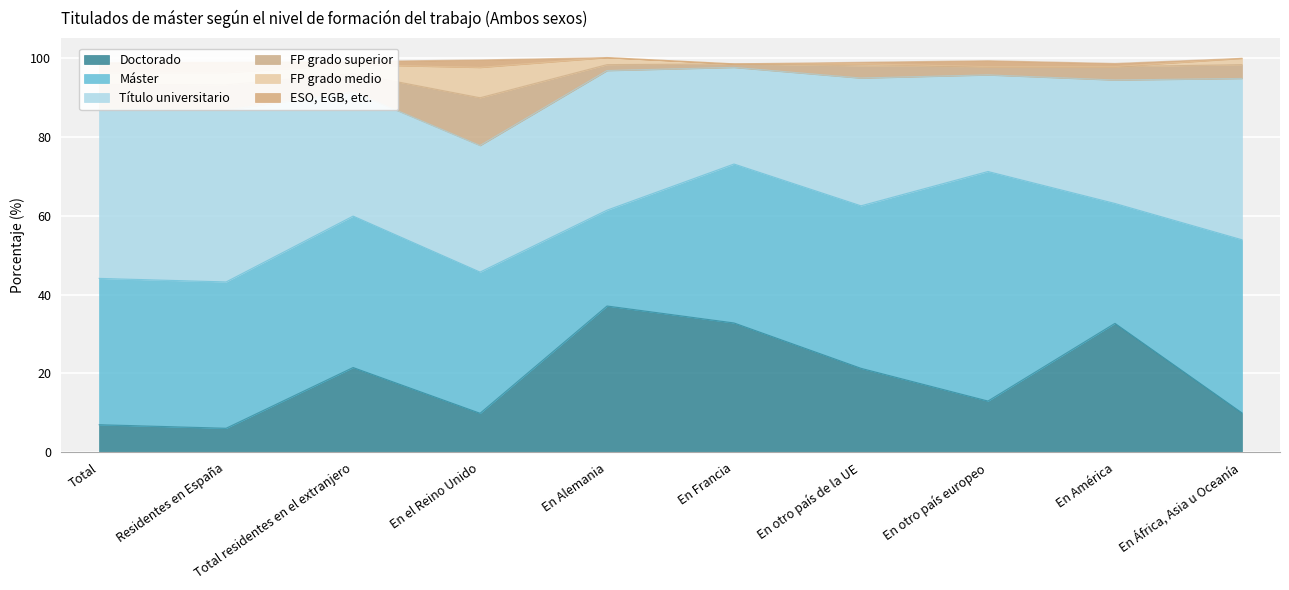

True or false: FP grado medio and Máster intersect in this chart.

False